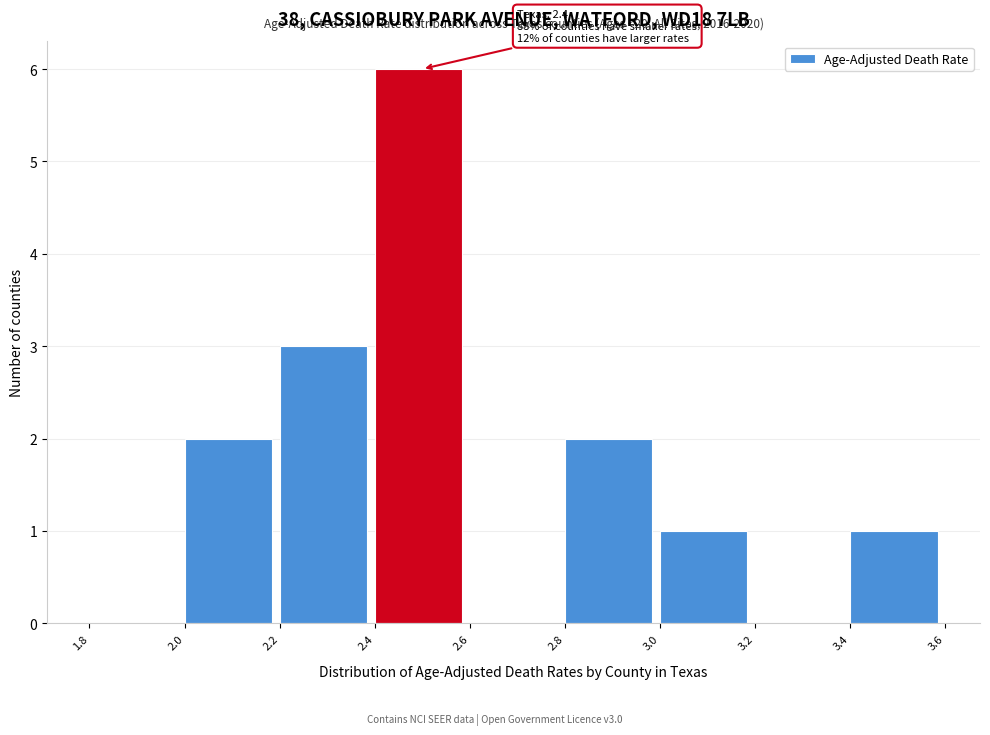

Which range on the x-axis has the tallest bar?

2.4 to 2.6